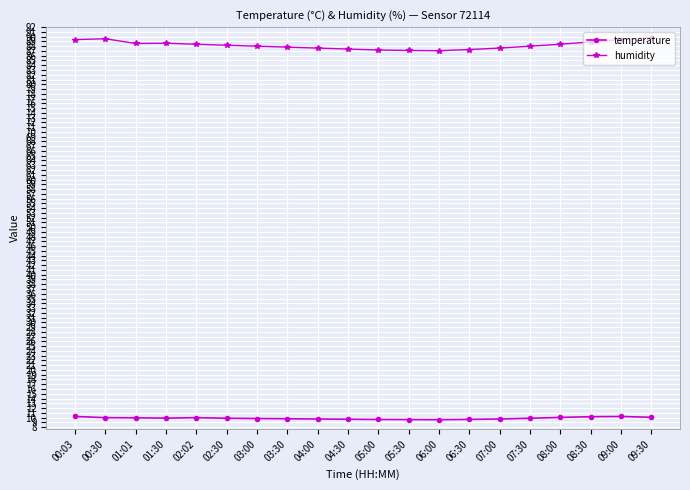

The value of humidity at 03:00 is 135.5. True or false?

False